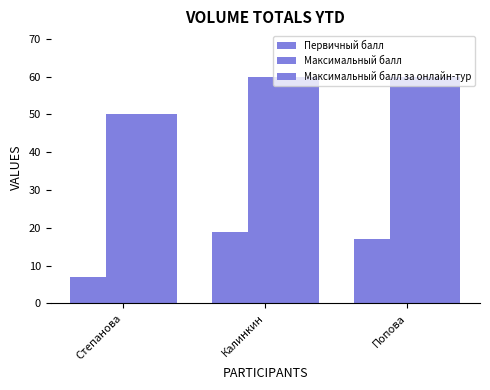

Reading left to right, extract all data points from this chart.

Первичный балл: 7	19	17
Максимальный балл: 50	60	60
Максимальный балл за онлайн-тур: 50	60	60